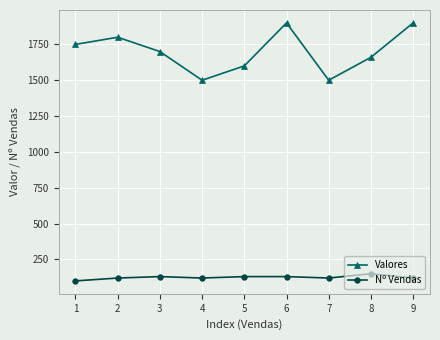

True or false: Valores and Nº Vendas cross at least once.

False